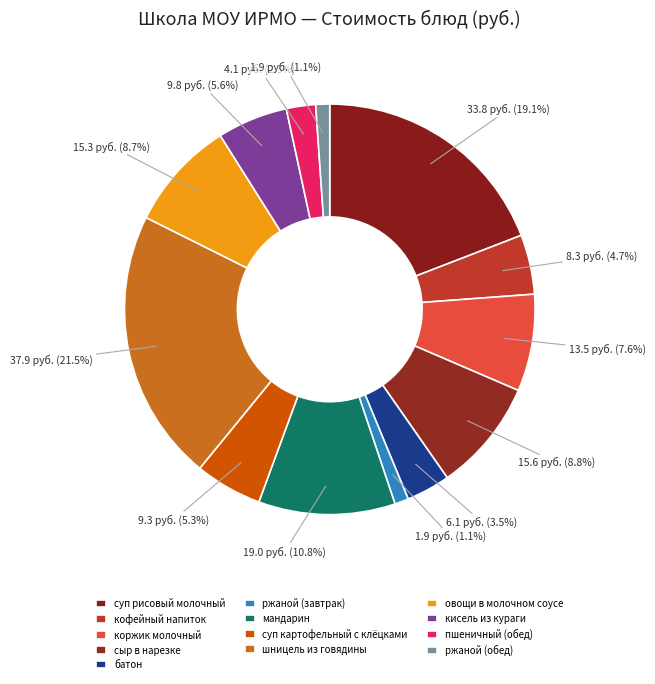

Is суп картофельный с клёцками the majority of the pie?

No